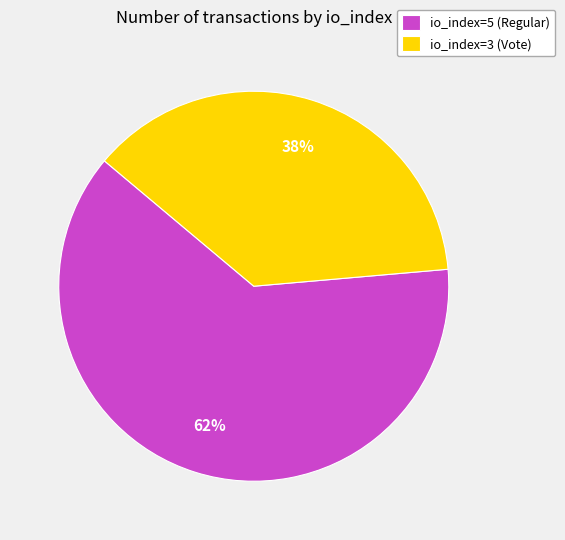

What is the majority slice?

io_index=5 (Regular)